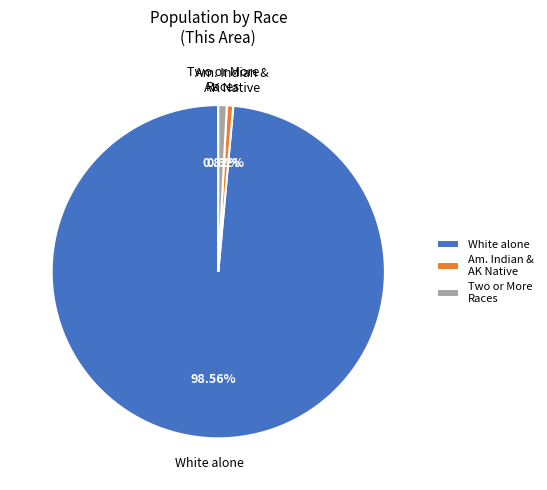

Which has a higher value, White alone or Am. Indian & AK Native?

White alone